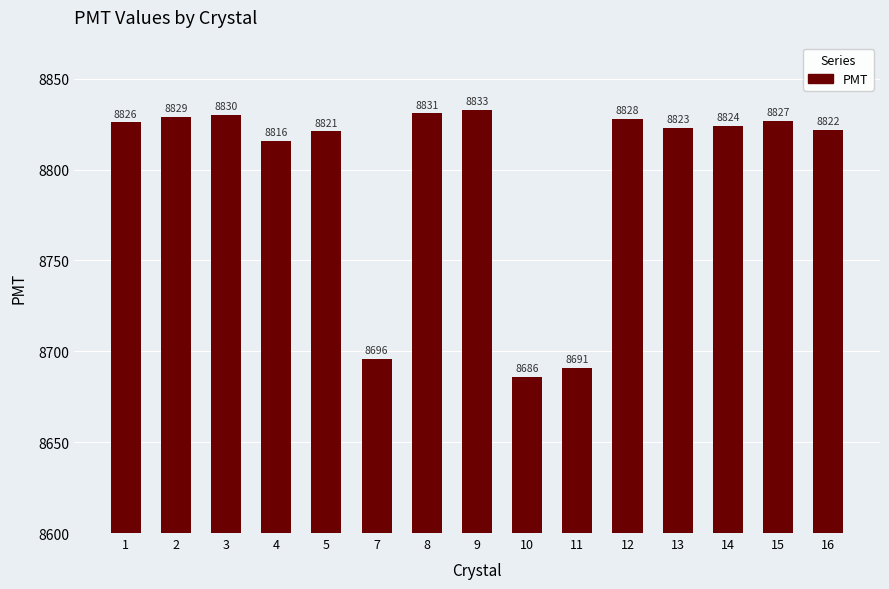

Reading left to right, transcribe all the data shown in this chart.

1=8826	2=8829	3=8830	4=8816	5=8821	7=8696	8=8831	9=8833	10=8686	11=8691	12=8828	13=8823	14=8824	15=8827	16=8822